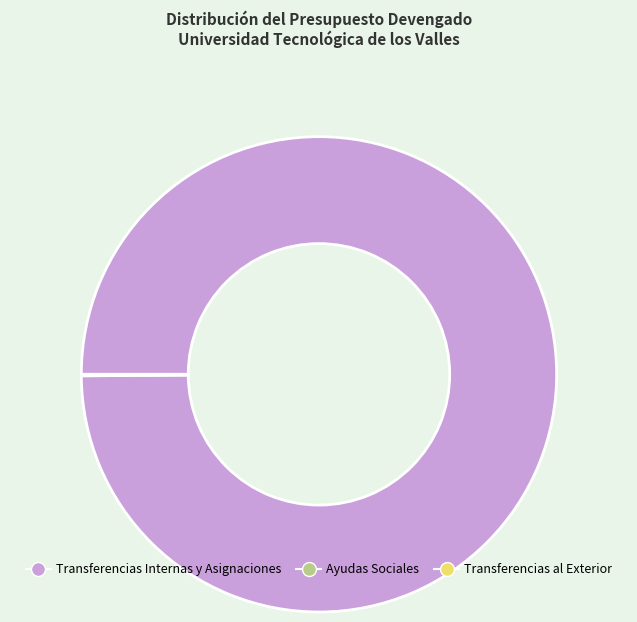

Which category has the biggest portion of the pie?

Transferencias Internas y Asignaciones